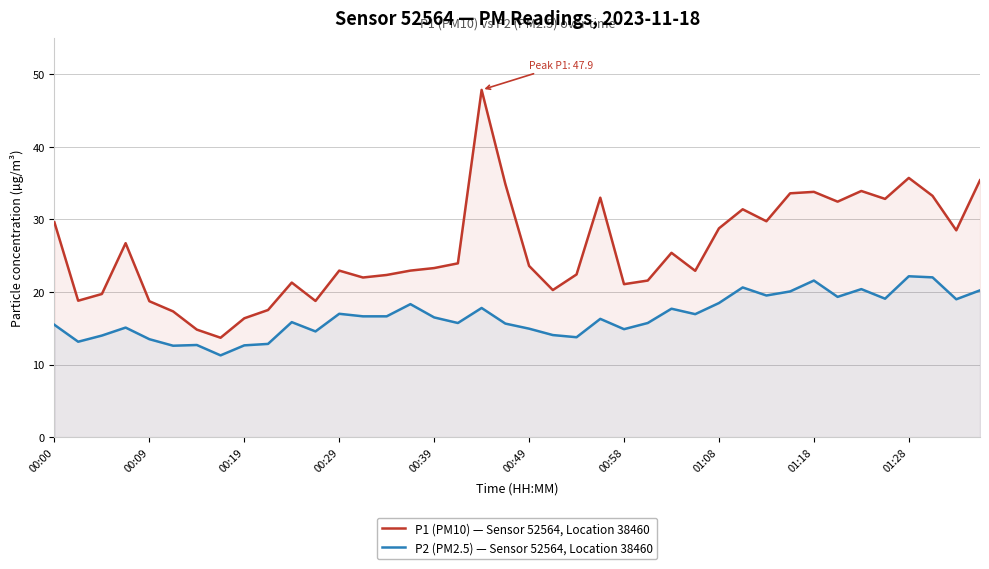

Where is P2 (PM2.5) — Sensor 52564, Location 38460 nearest to the value 16?

10